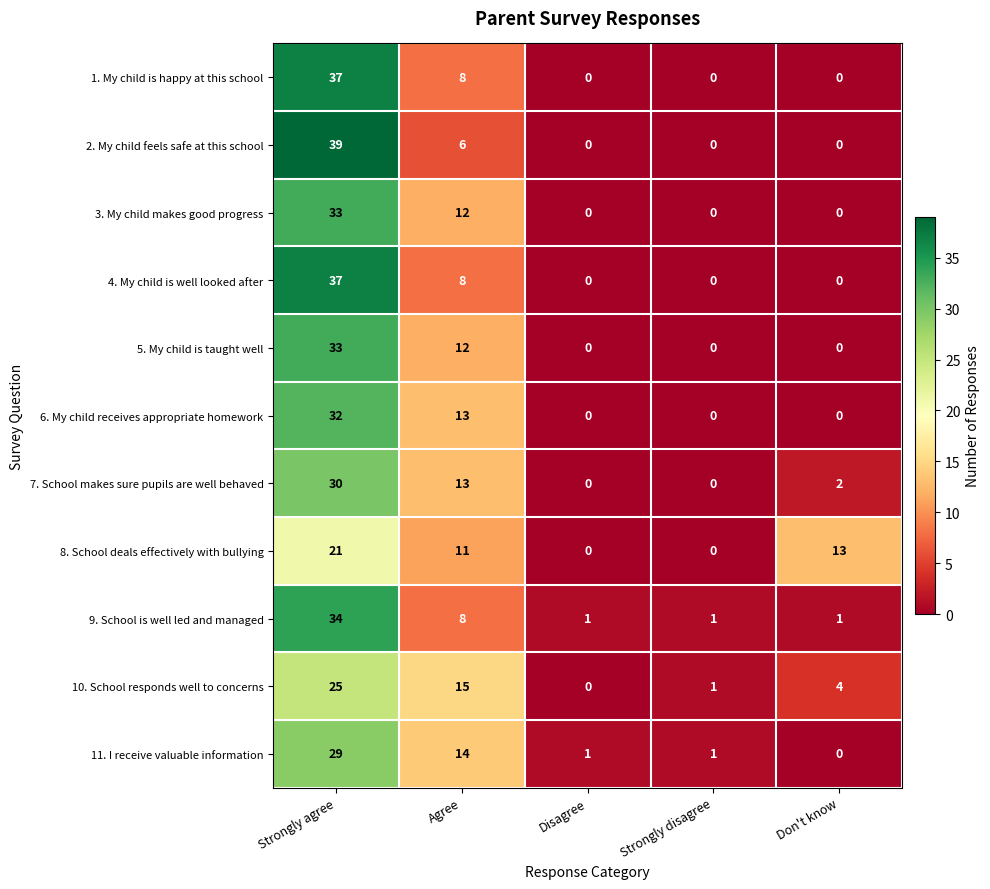

What is the difference between the 8. School deals effectively with bullying values at Don't know and Disagree?

13